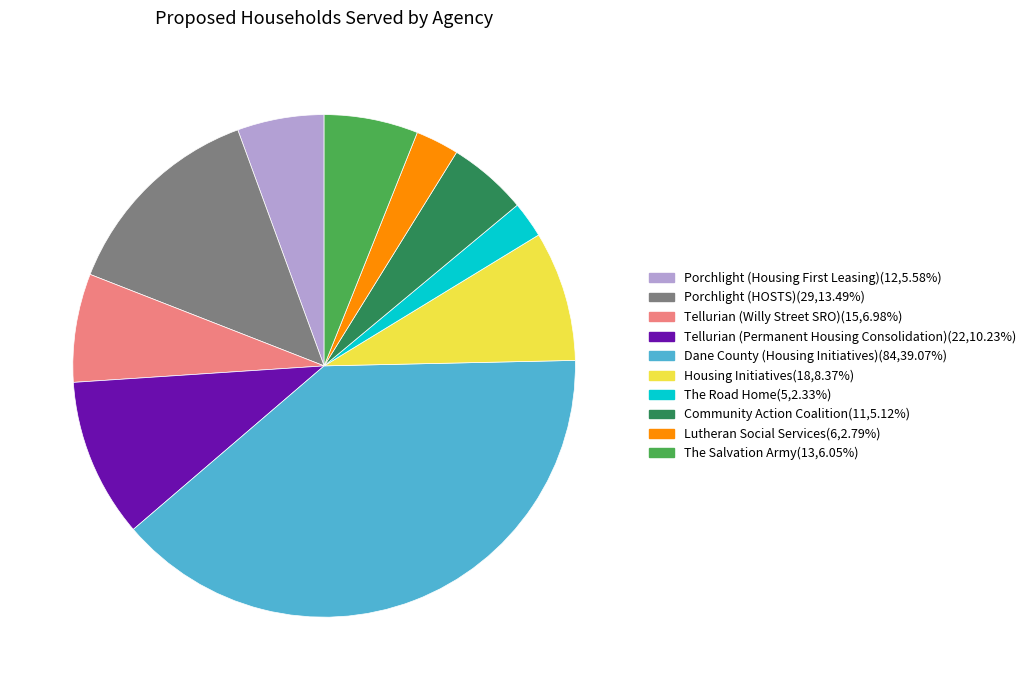

Is there any slice that represents more than half of the pie?

No